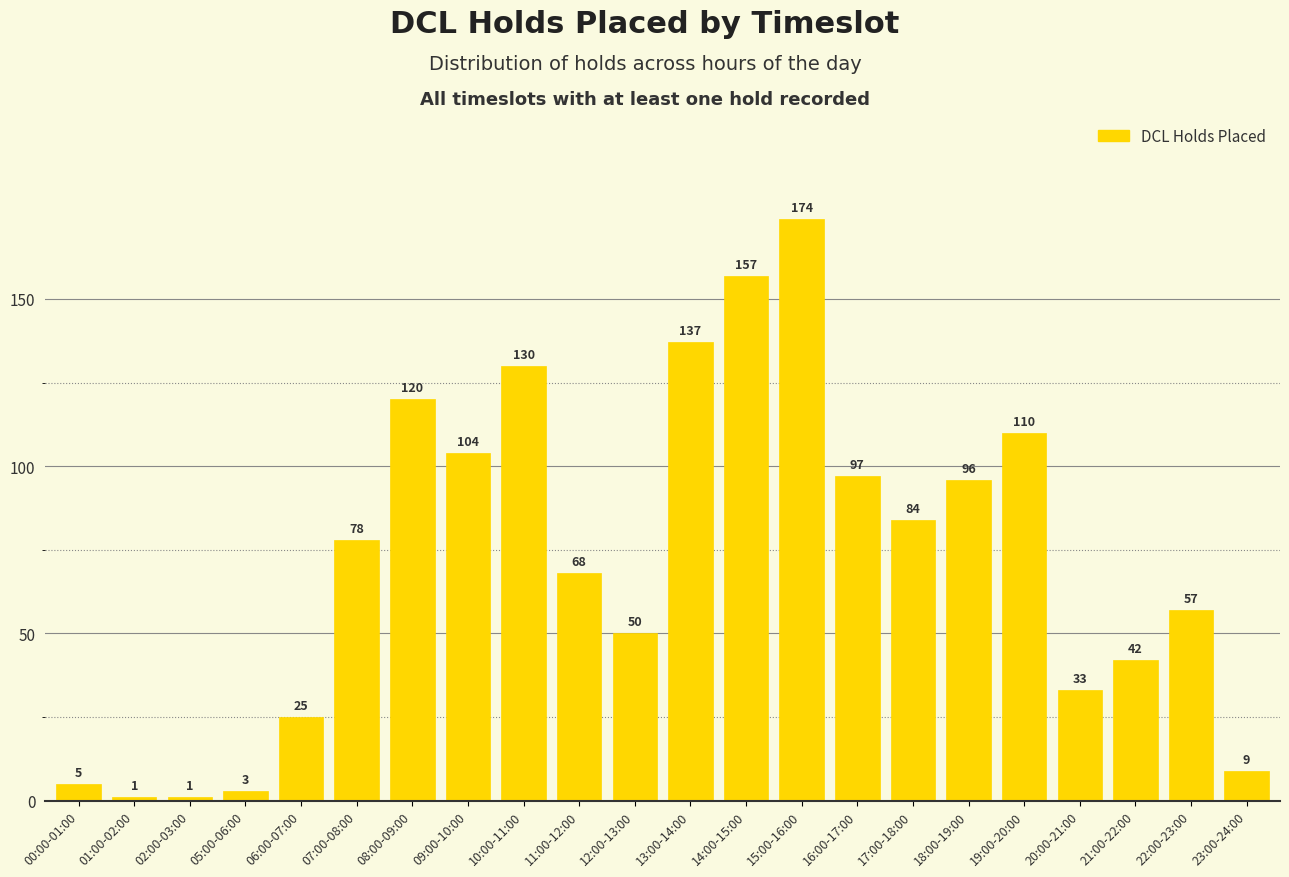

Approximately how many times larger is the value at 22:00-23:00 compared to 12:00-13:00?

1.1